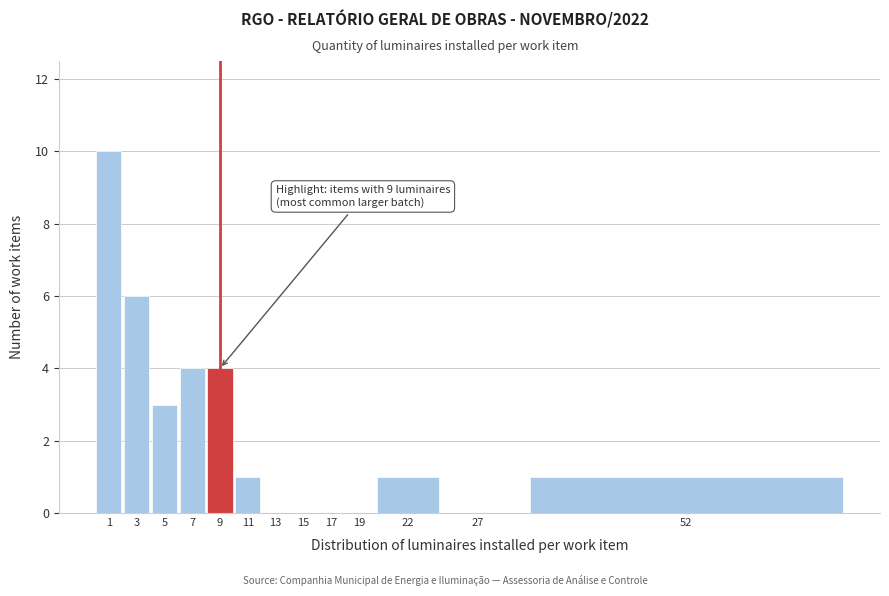

Reading left to right, list all the values displayed in this chart.

1=10	3=6	5=3	7=4	9=4	11=1	13=0	15=0	17=0	19=0	22=1	27=0	52=1